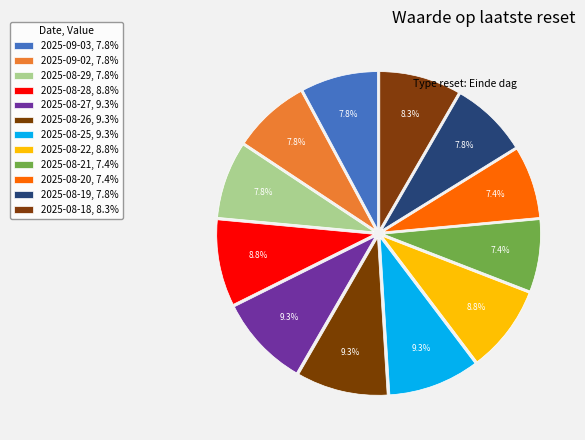

Is 2025-08-29 the majority of the pie?

No